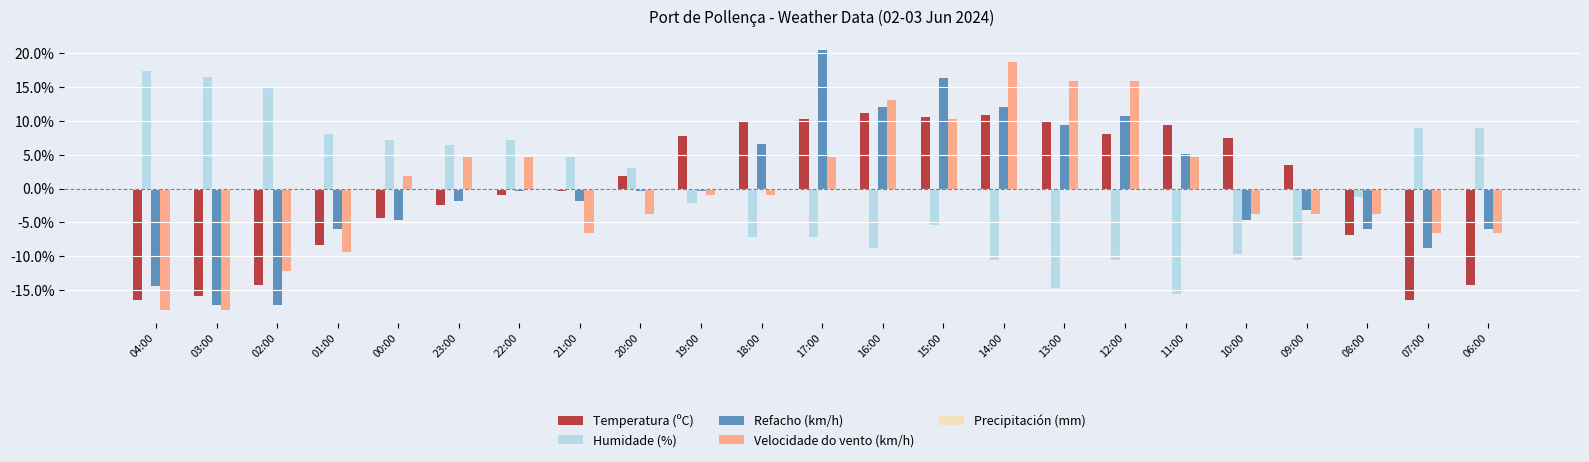

What is the difference between the maximum and minimum values in the Refacho (km/h) series?

37.7